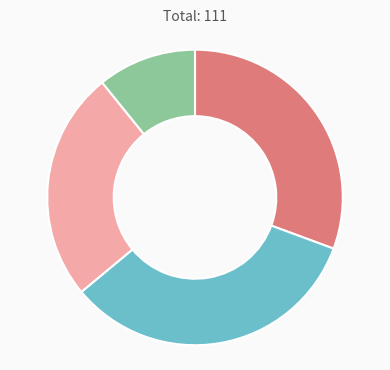

Is there a majority slice in this chart?

No